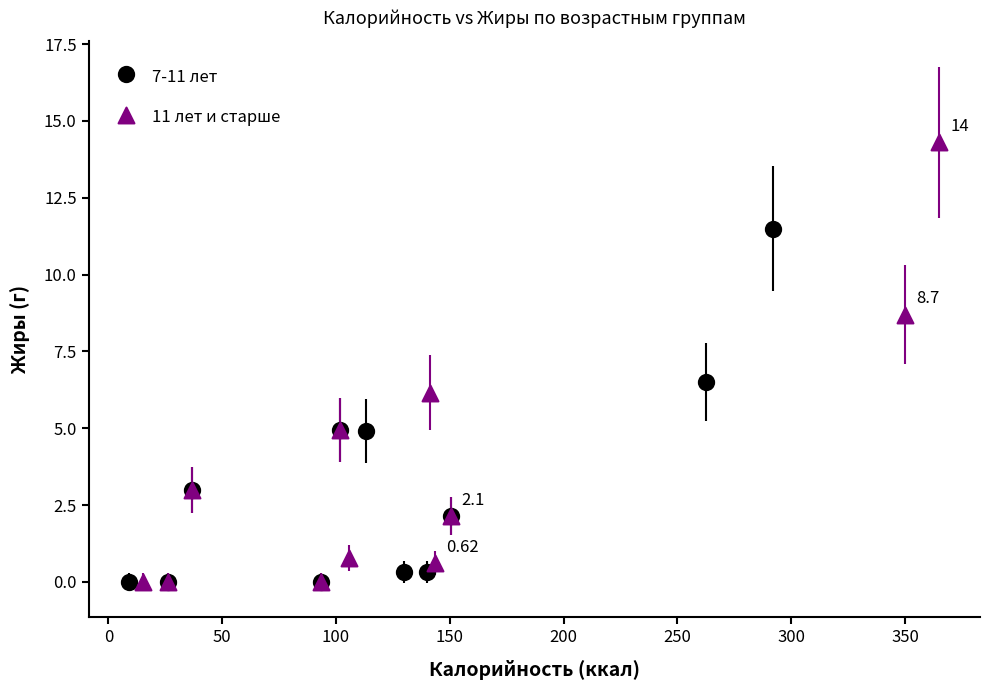

Which series has the widest spread of Y values?

11 лет и старше